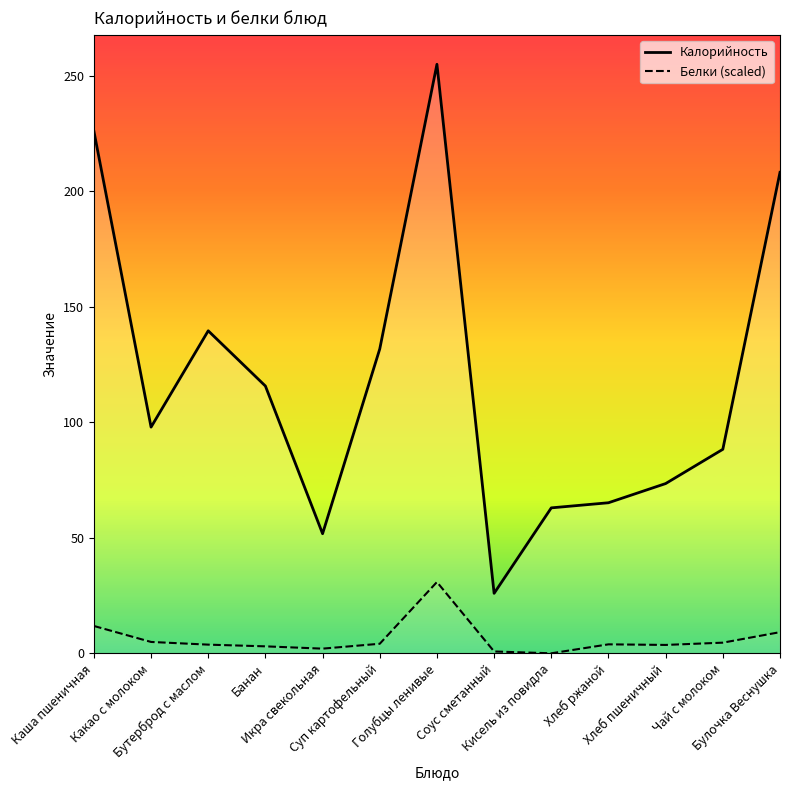

At Икра свекольная, list the series in order from smallest to largest.

Белки (scaled), Калорийность